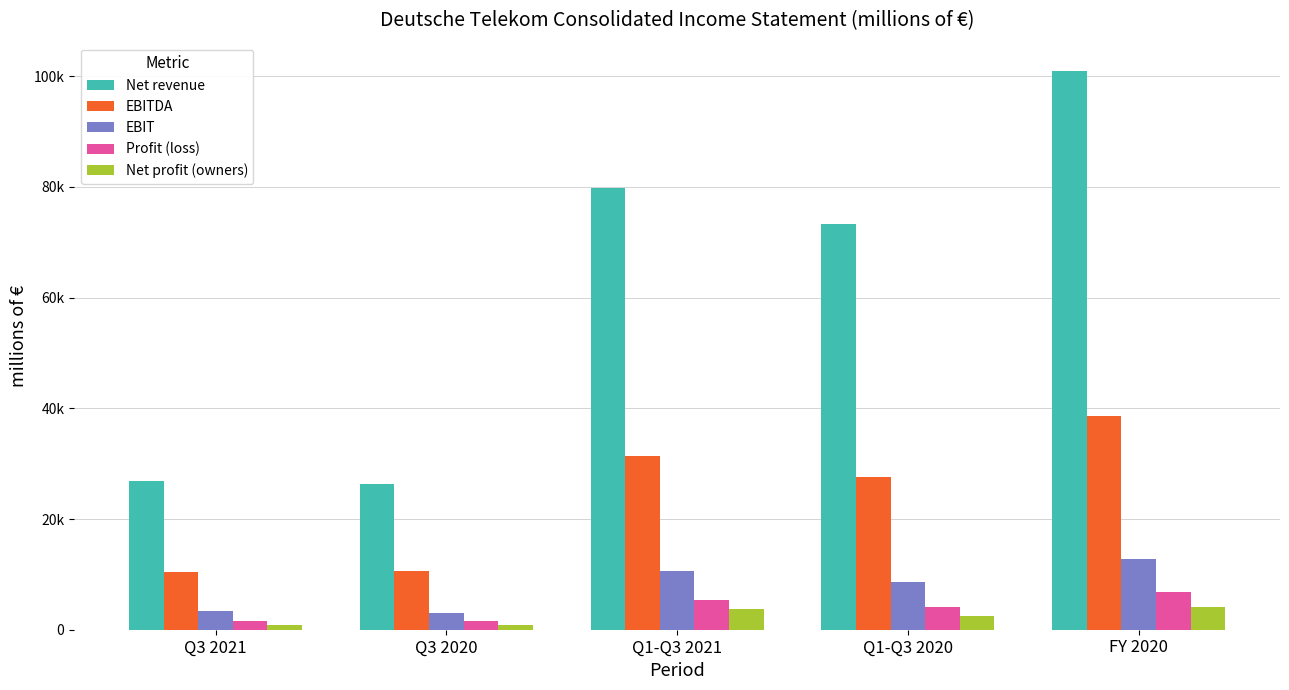

Between Q1-Q3 2021 and FY 2020, which series saw the biggest shift?

Net revenue